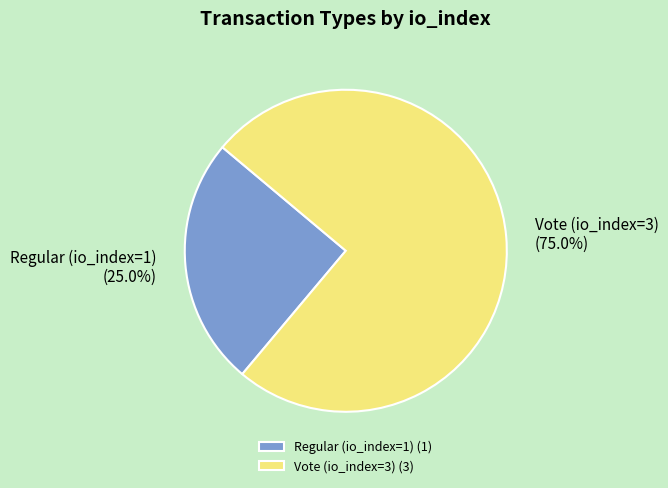

Approximately how many times larger is the value at Vote (io_index=3) compared to Regular (io_index=1)?

3.0